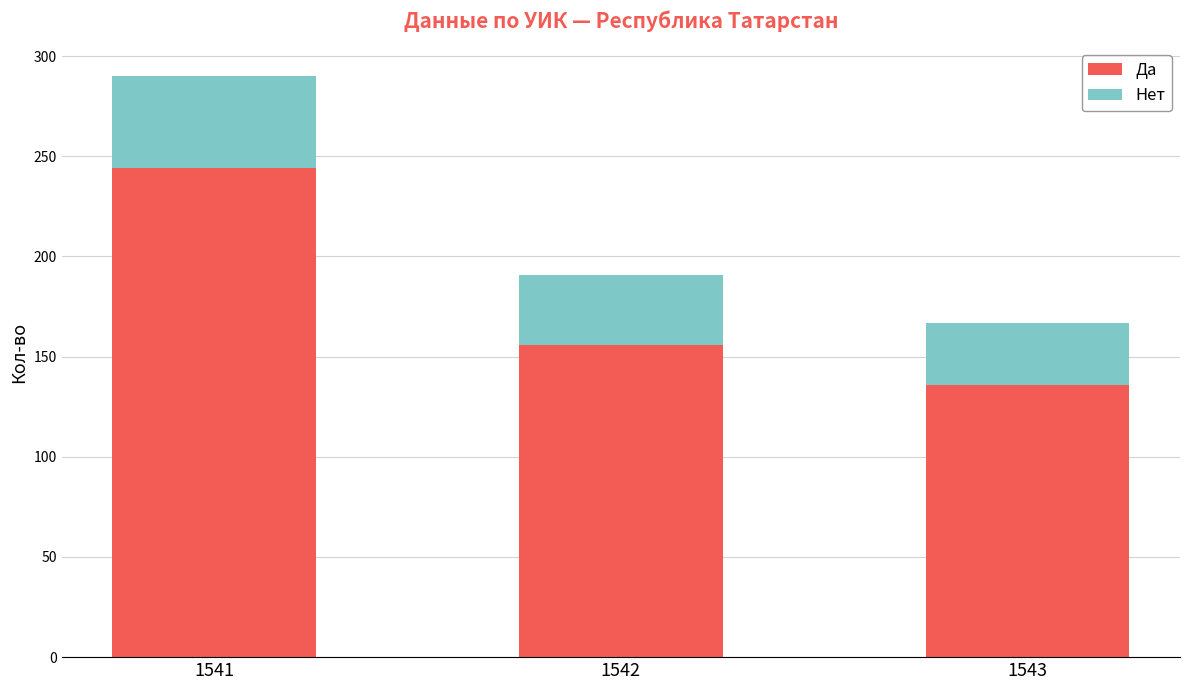

What is the approximate value of Да at 1542, to the nearest 10?

160